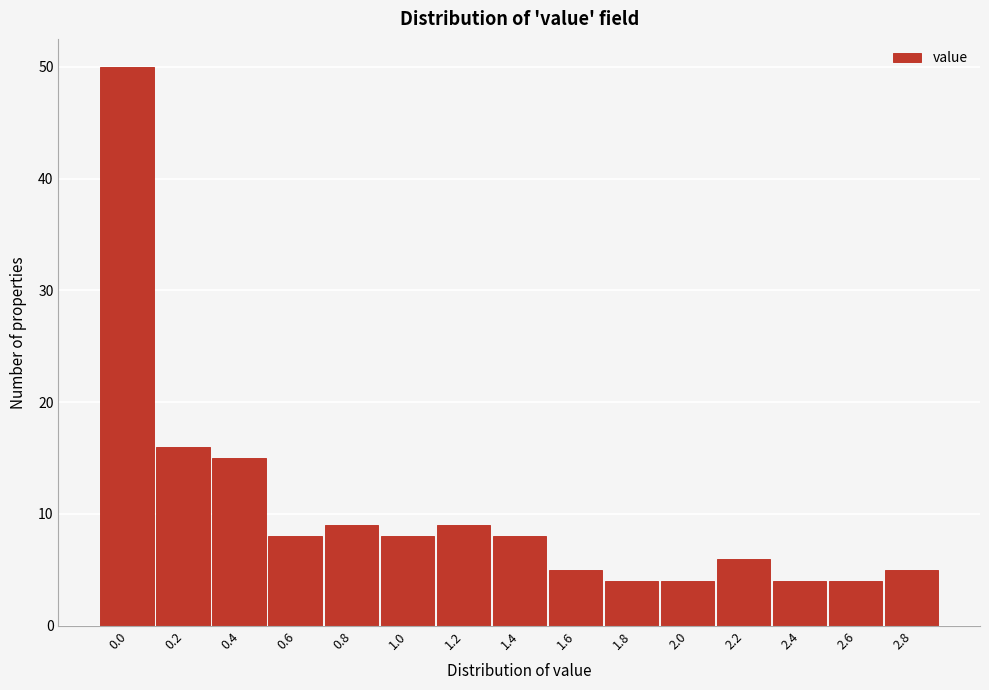

Reading left to right, extract all data points from this chart.

0.0=50	0.2=16	0.4=15	0.6=8	0.8=9	1.0=8	1.2=9	1.4=8	1.6=5	1.8=4	2.0=4	2.2=6	2.4=4	2.6=4	2.8=5